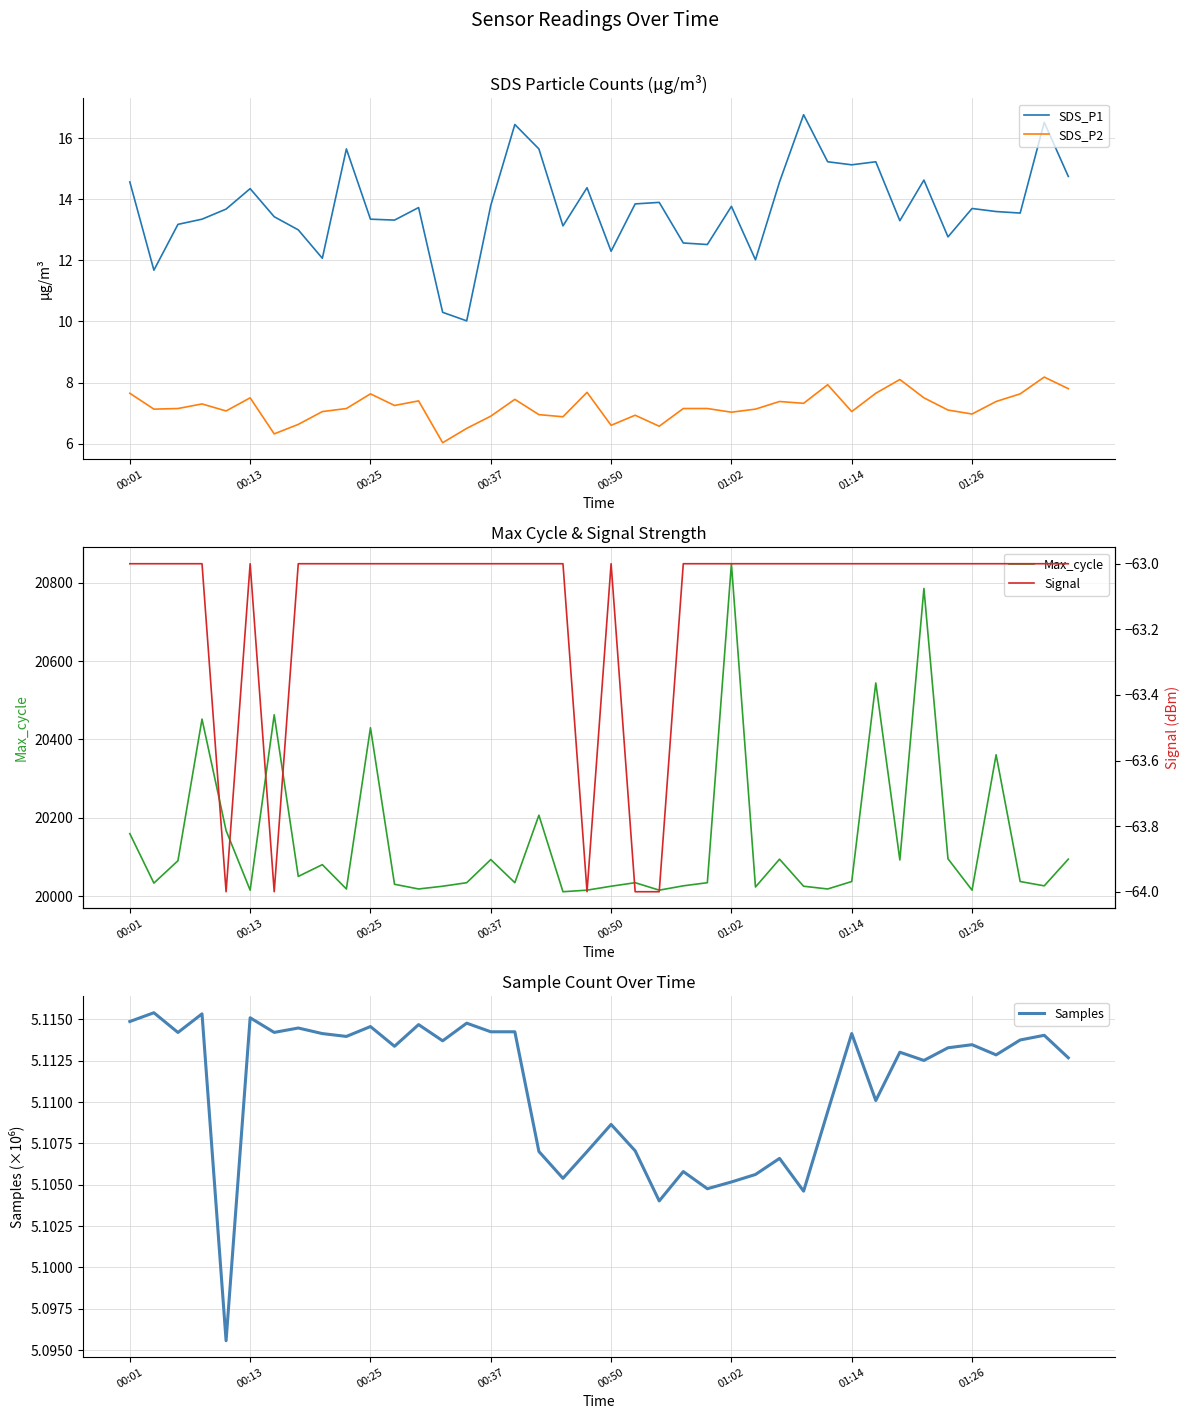

What is the maximum value for SDS_P2?

8.2